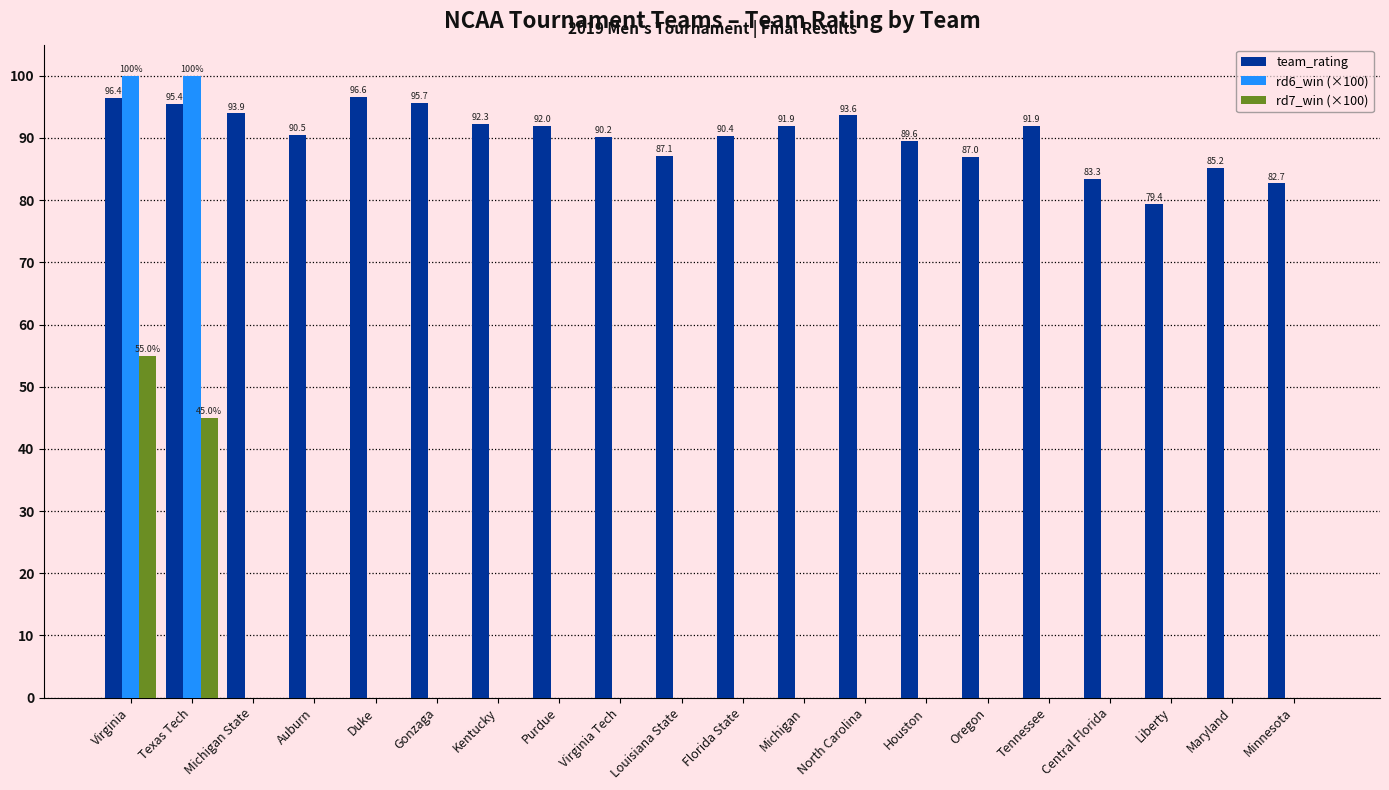

What are all the series names shown in the legend?

team_rating, rd6_win (×100), rd7_win (×100)